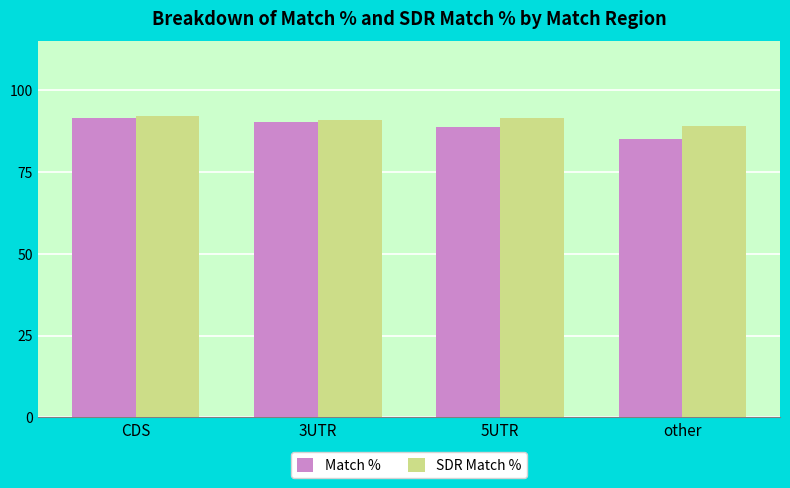

How many bars are there in each group?

2